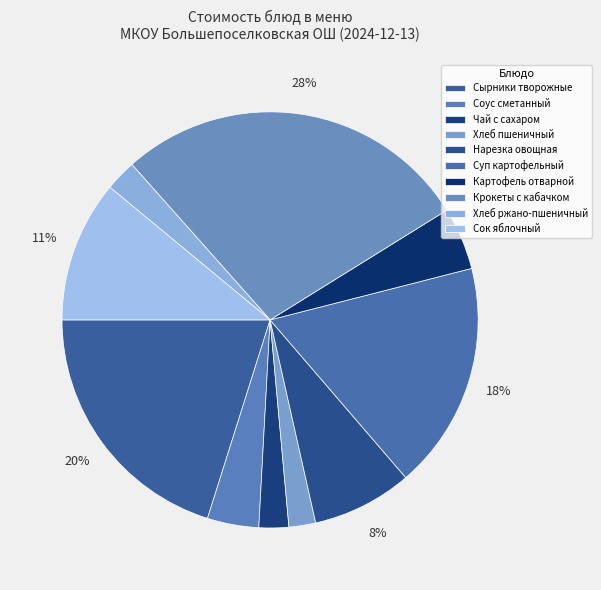

How many slices are in this pie chart?

10